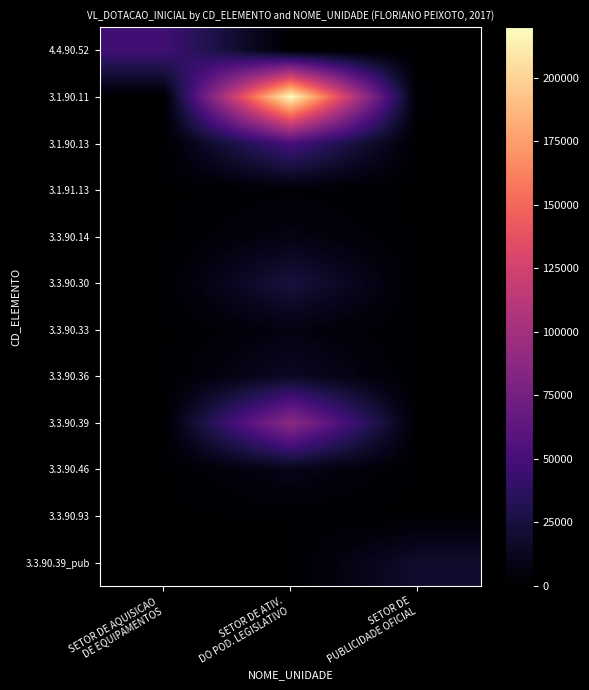

List the series in order of their peak value, highest first.

3.1.90.11, 3.3.90.39, 3.1.90.13, 4.4.90.52, 3.3.90.30, 3.3.90.39_pub, 3.3.90.36, 3.3.90.46, 3.3.90.14, 3.3.90.33, 3.1.91.13, 3.3.90.93